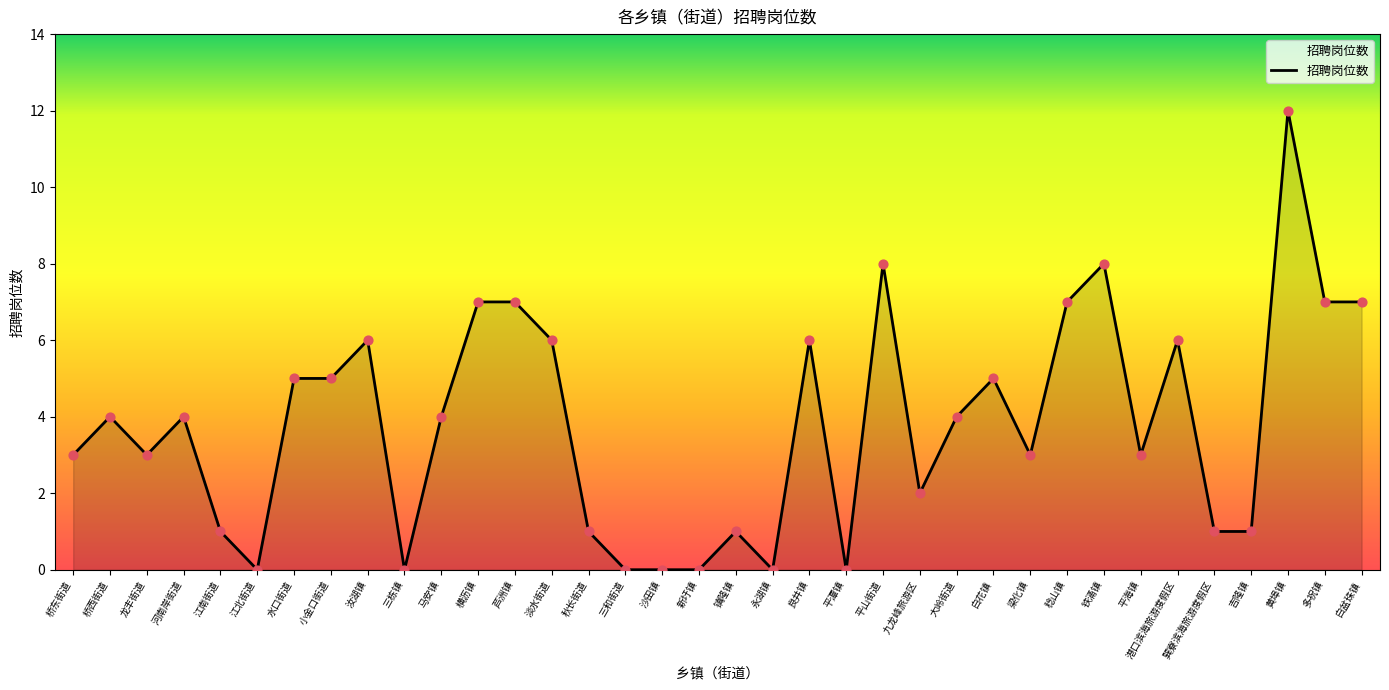

What is the ratio of the value at 小金口街道 to the value at 水口街道?

1.0